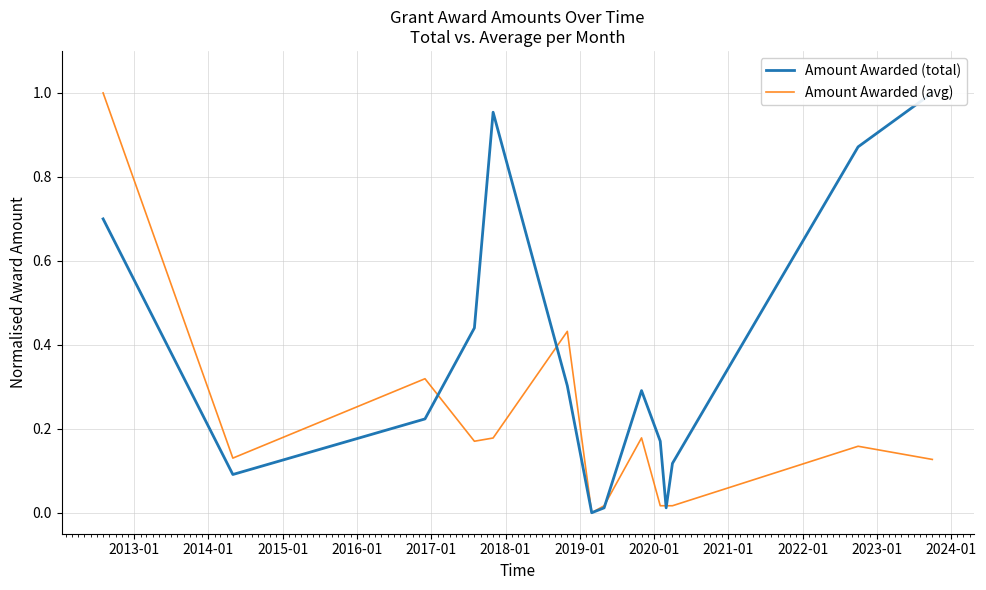

What are all the series names shown in the legend?

Amount Awarded (total), Amount Awarded (avg)